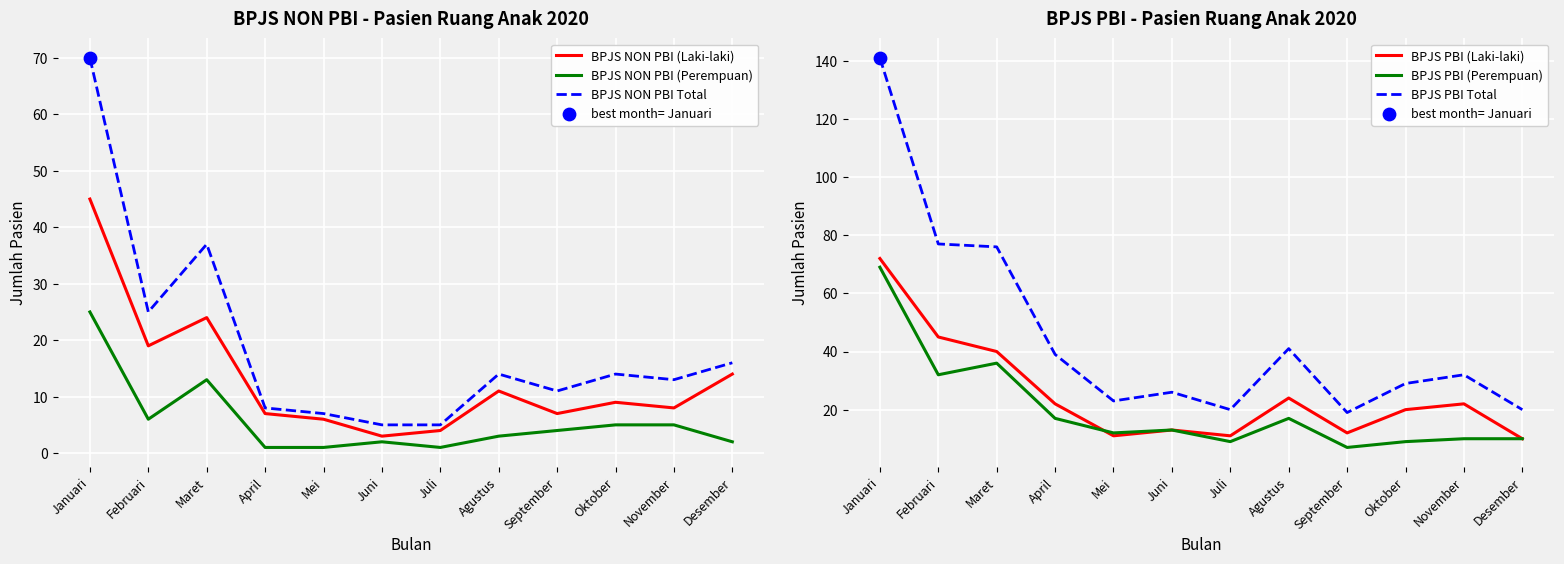

What are all the series names shown in the legend?

BPJS NON PBI (Laki-laki), BPJS NON PBI (Perempuan), BPJS NON PBI Total, BPJS PBI (Laki-laki), BPJS PBI (Perempuan), BPJS PBI Total